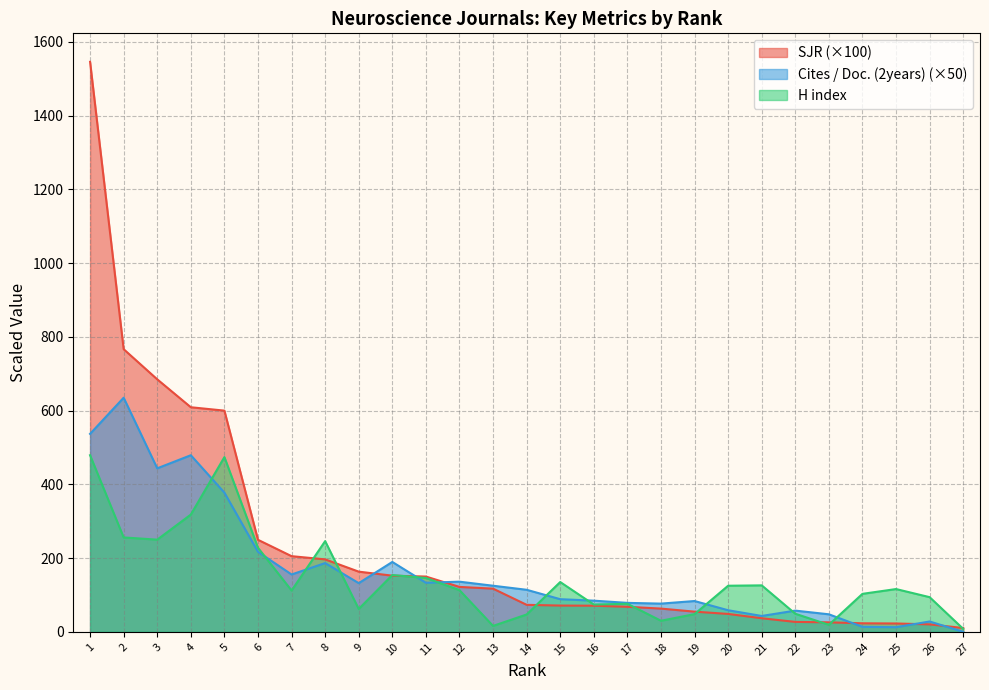

What value does the H index series have at 9?

62.0